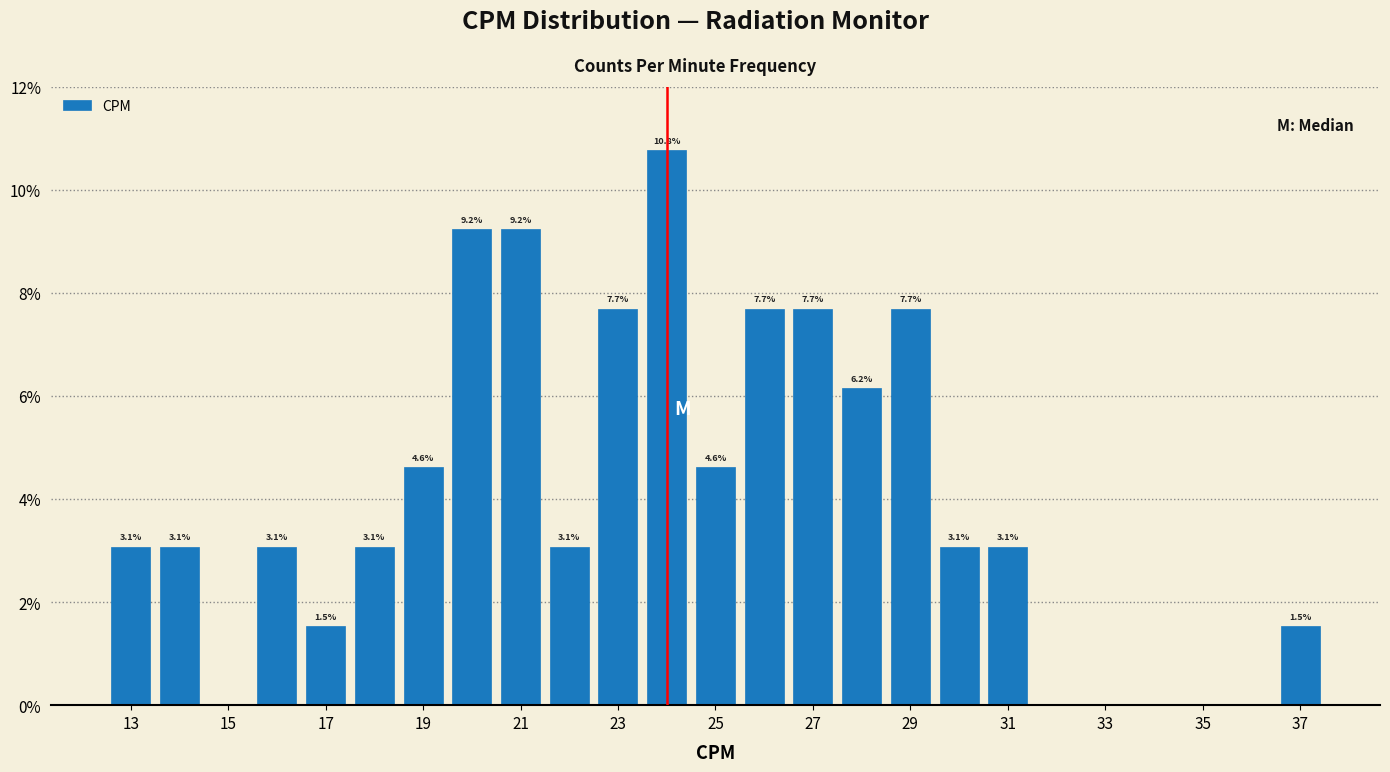

Over which range of the x-axis is the bar tallest?

23.5 to 24.5